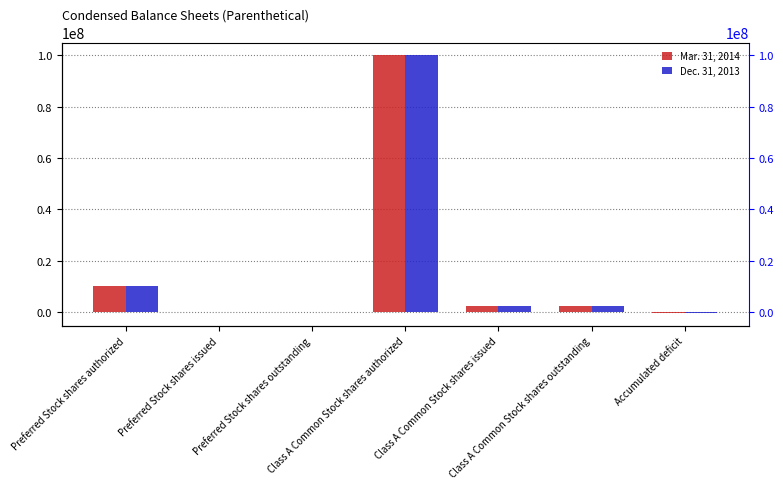

Reading right to left, list all the values displayed in this chart.

Mar. 31, 2014: -317772	2384407	2384407	100000000	0	0	10000000
Dec. 31, 2013: -220621	2384407	2384407	100000000	0	0	10000000